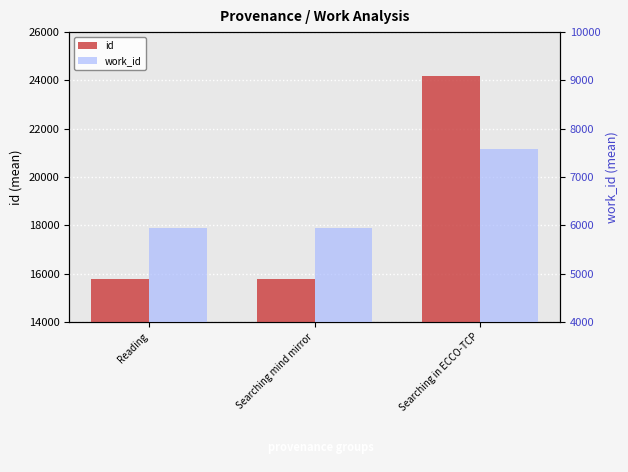

Rank the series at Searching in ECCO-TCP from highest to lowest value.

id, work_id